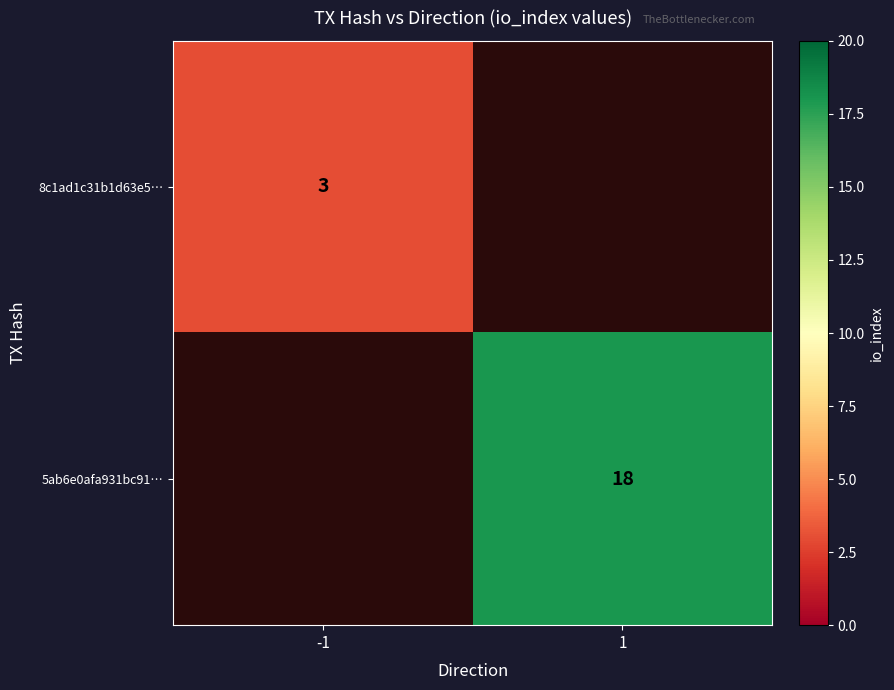

Which label corresponds to the largest value in the chart?

1